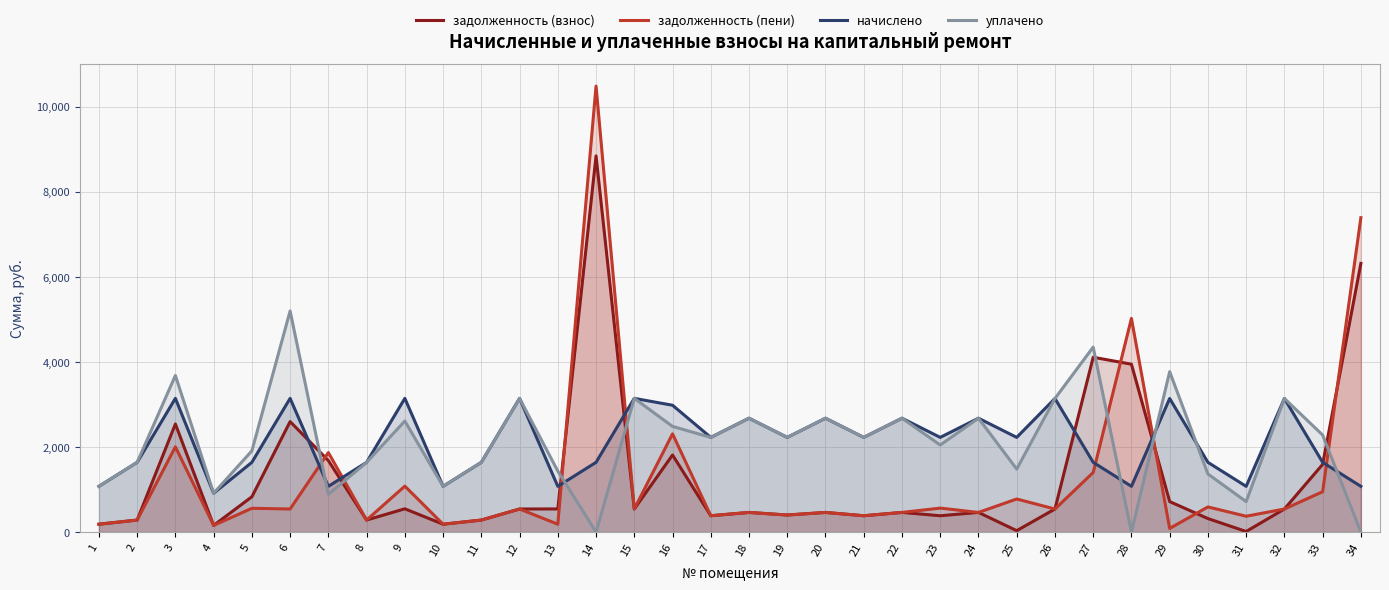

How many intersections are there between задолженность (пени) and задолженность (взнос)?

6